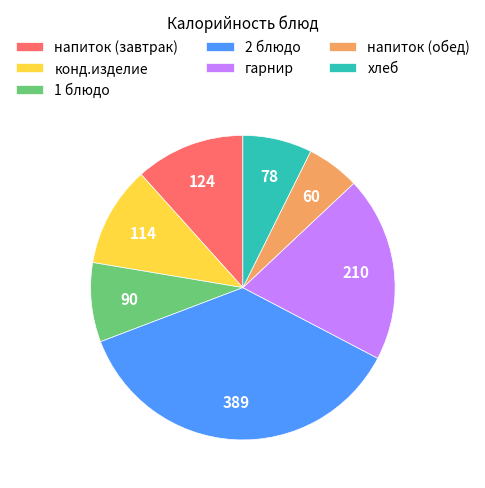

Does напиток (завтрак) account for over 50% of the chart?

No